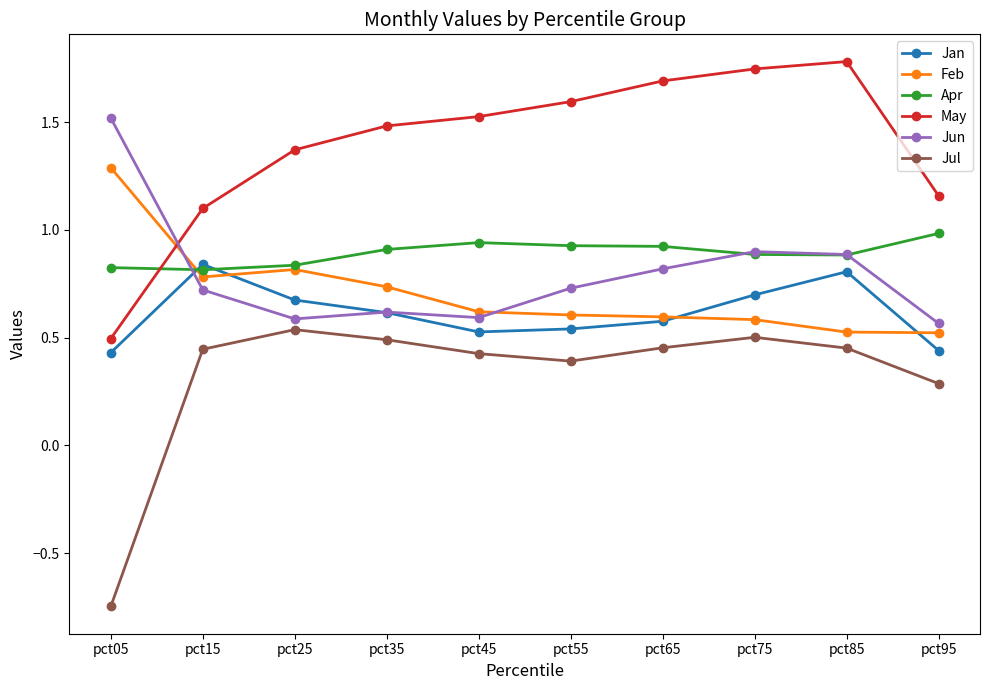

True or false: May has more than 0 points higher than both neighbors.

True